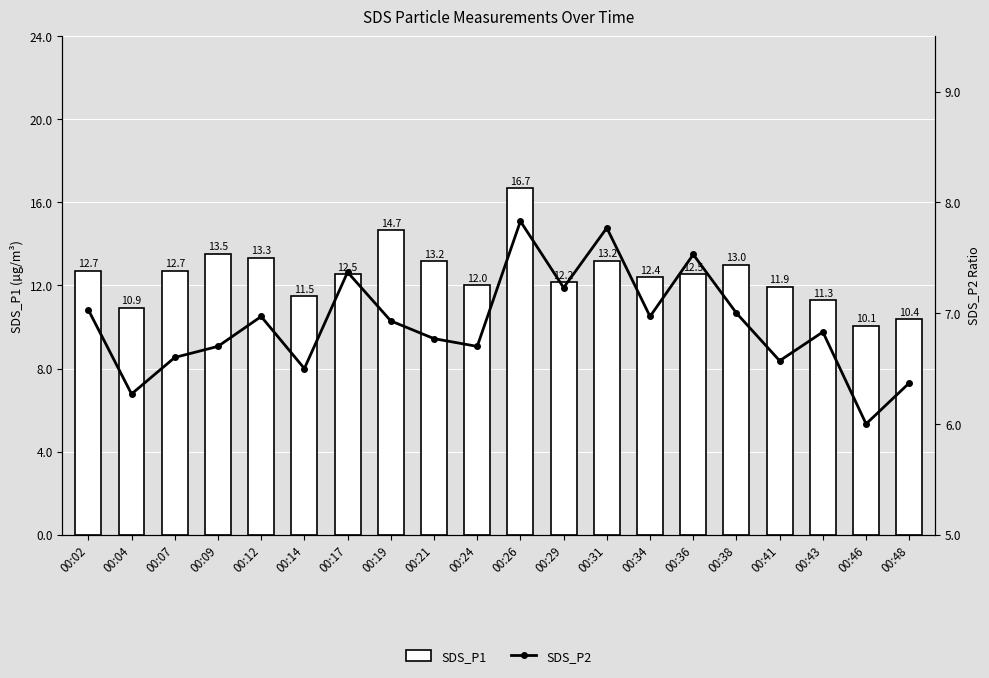

Reading left to right, list all the values displayed in this chart.

SDS_P1: 12.7	10.9	12.7	13.5	13.3	11.5	12.5	14.7	13.2	12.0	16.7	12.2	13.2	12.4	12.5	13.0	11.9	11.3	10.1	10.4
SDS_P2: 7.0	6.3	6.6	6.7	7.0	6.5	7.4	6.9	6.8	6.7	7.8	7.2	7.8	7.0	7.5	7.0	6.6	6.8	6.0	6.4